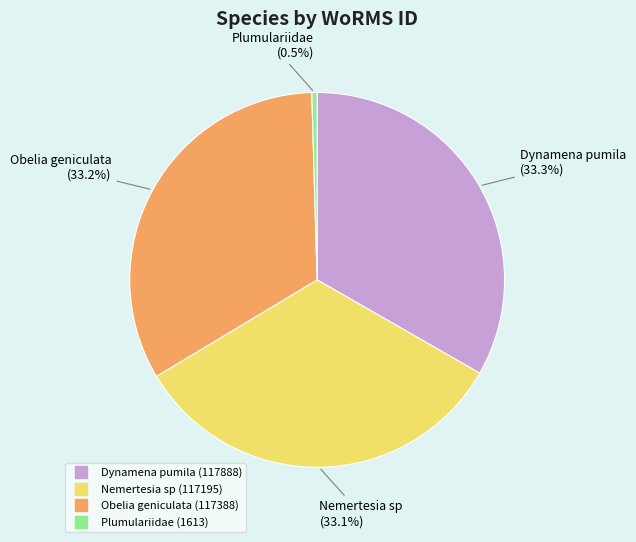

Approximately how many times larger is the value at Dynamena pumila compared to Obelia geniculata?

1.0